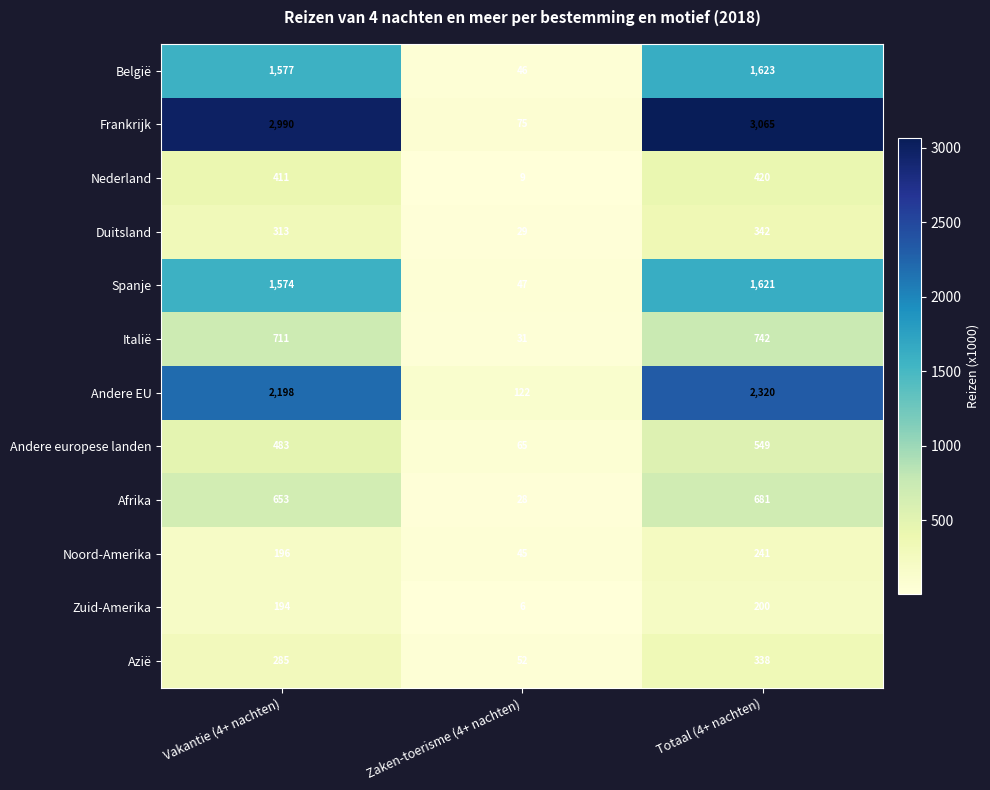

What is the total value across all series at Zaken-toerisme (4+ nachten)?

555